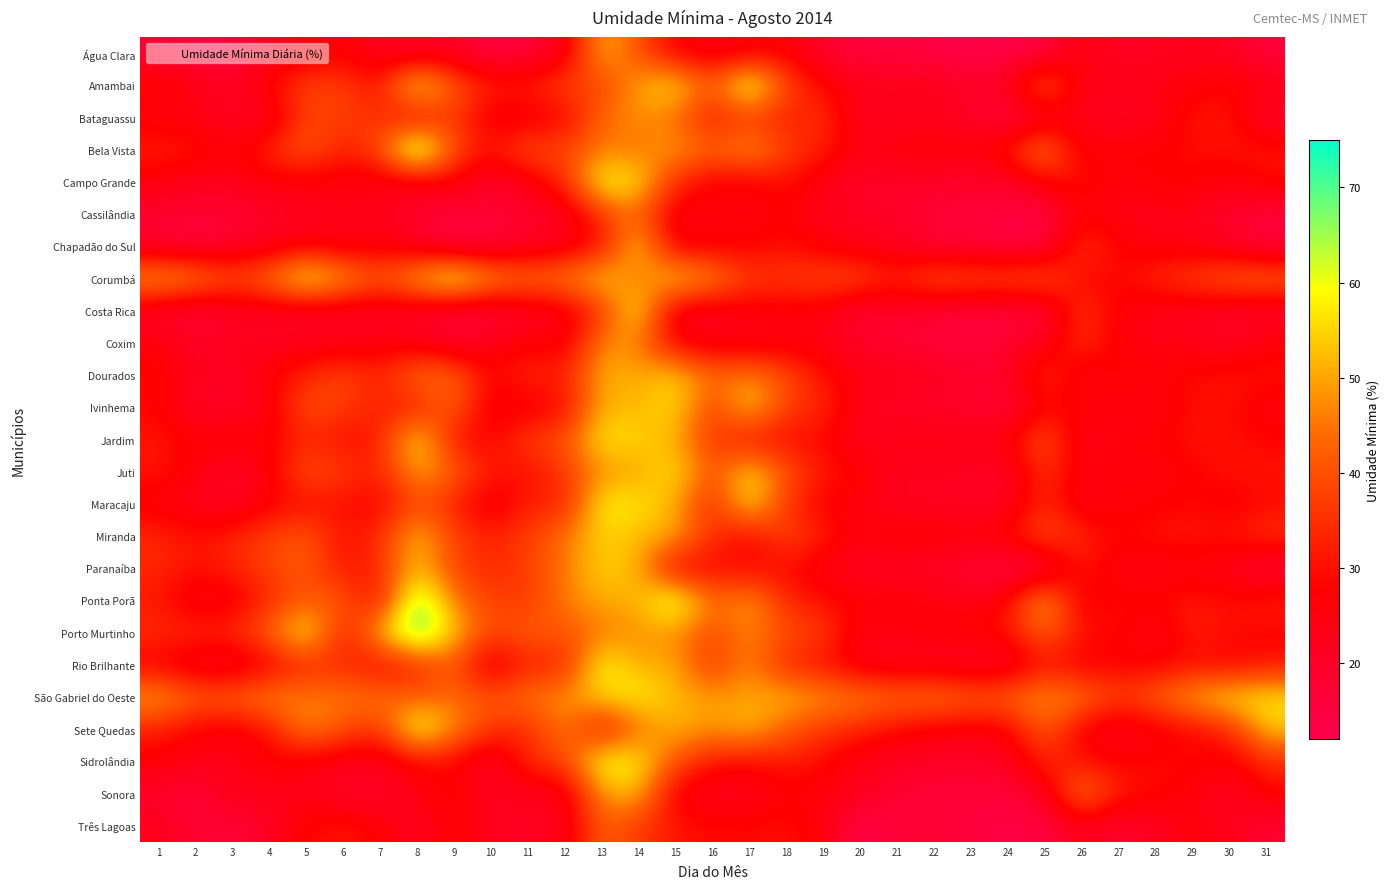

What is the minimum value shown in the chart?

12